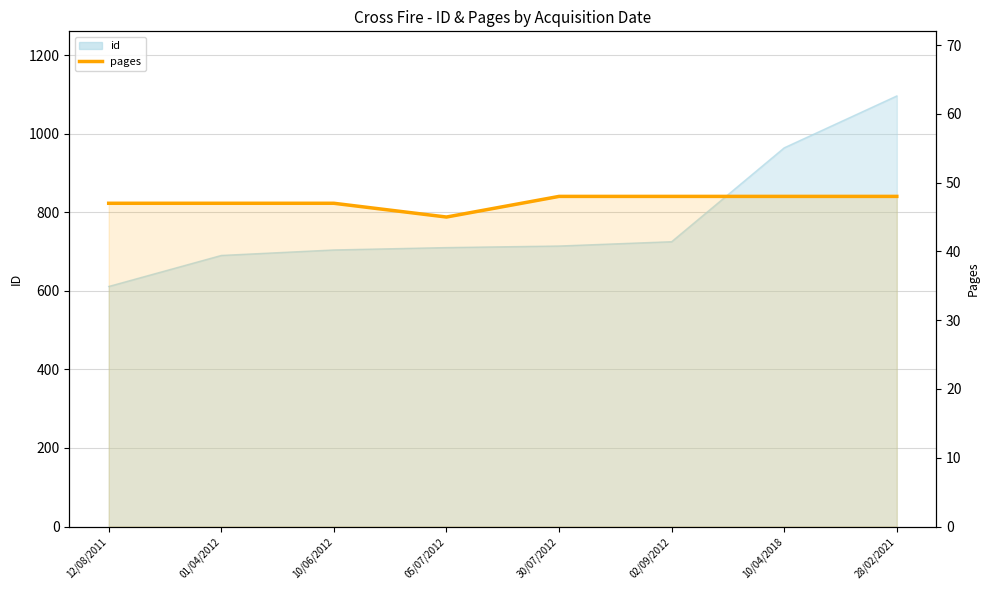

At which category does the data reach its first local valley?

05/07/2012